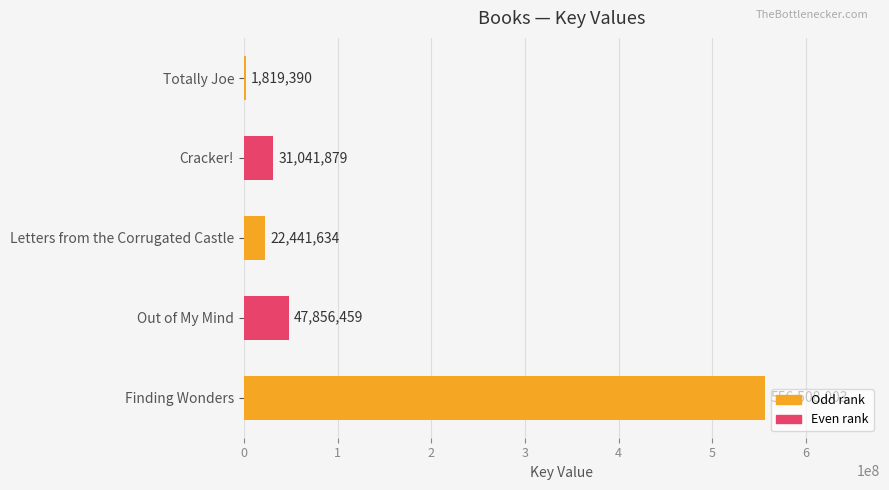

True or false: the data shows 47856459 at Out of My Mind.

True